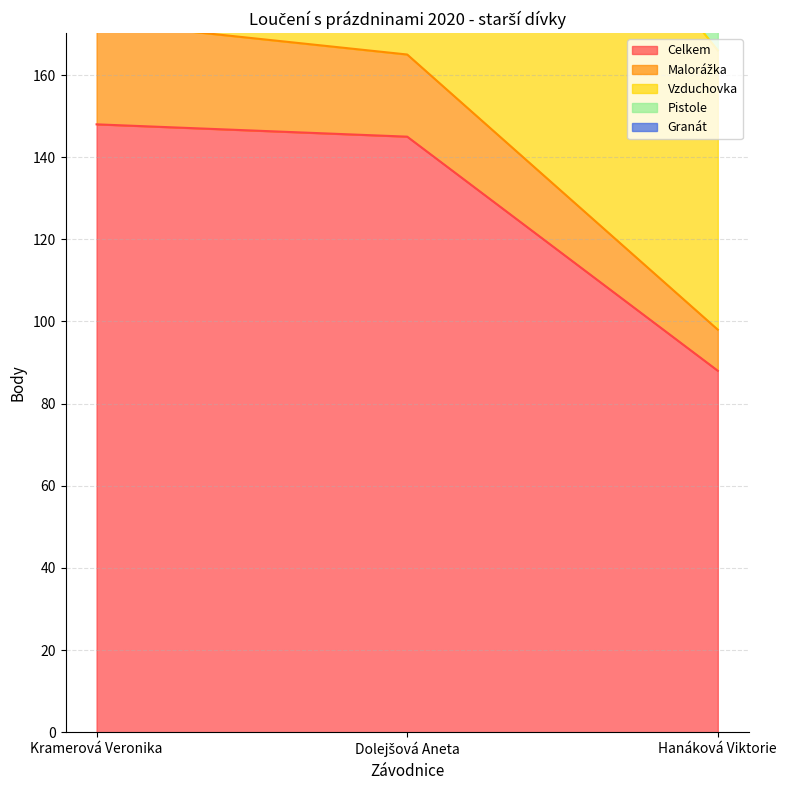

Rank the series by their maximum value, from lowest to highest.

Pistole, Granát, Malorážka, Vzduchovka, Celkem